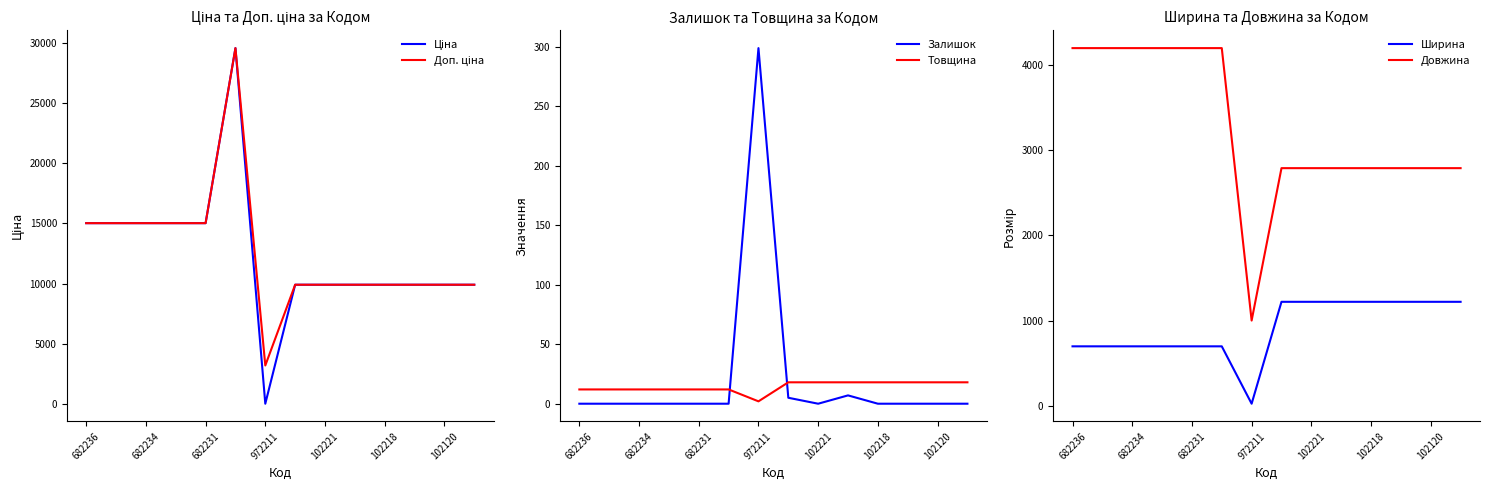

The Залишок series shows 0 at 102120. True or false?

True